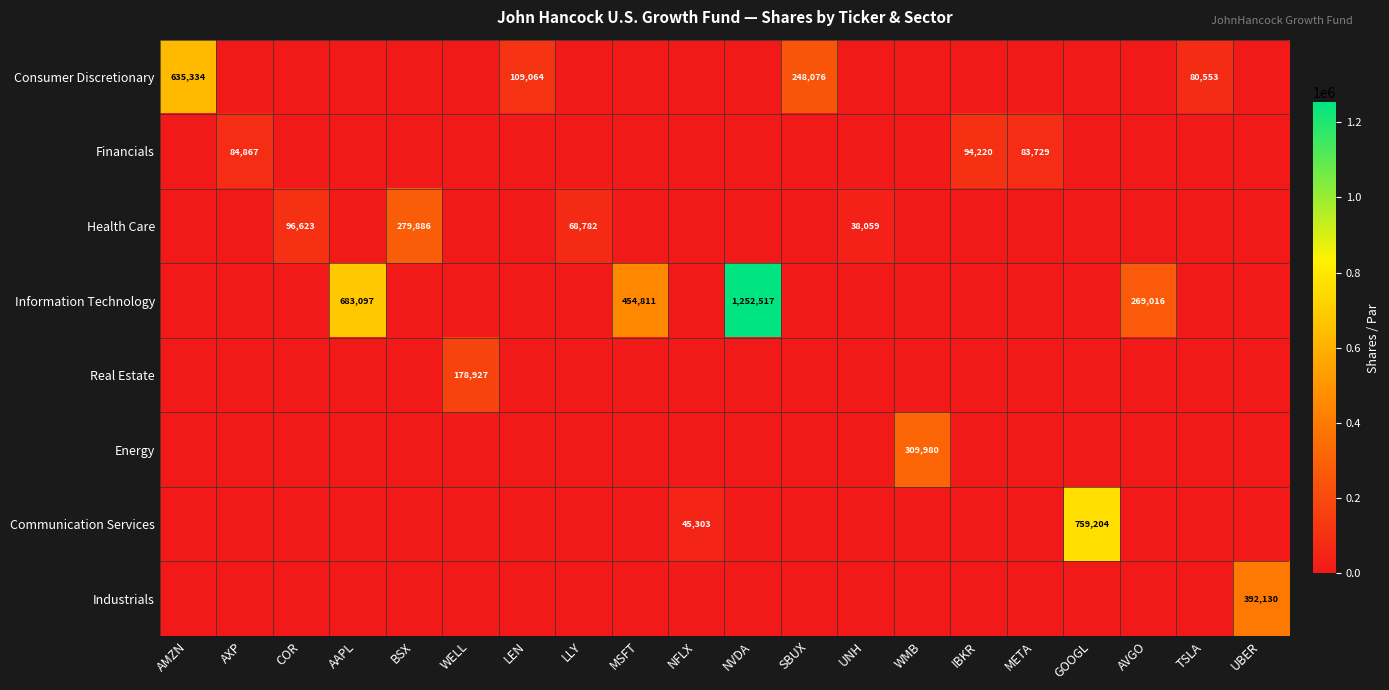

The Energy series shows 114015 at GOOGL. True or false?

False